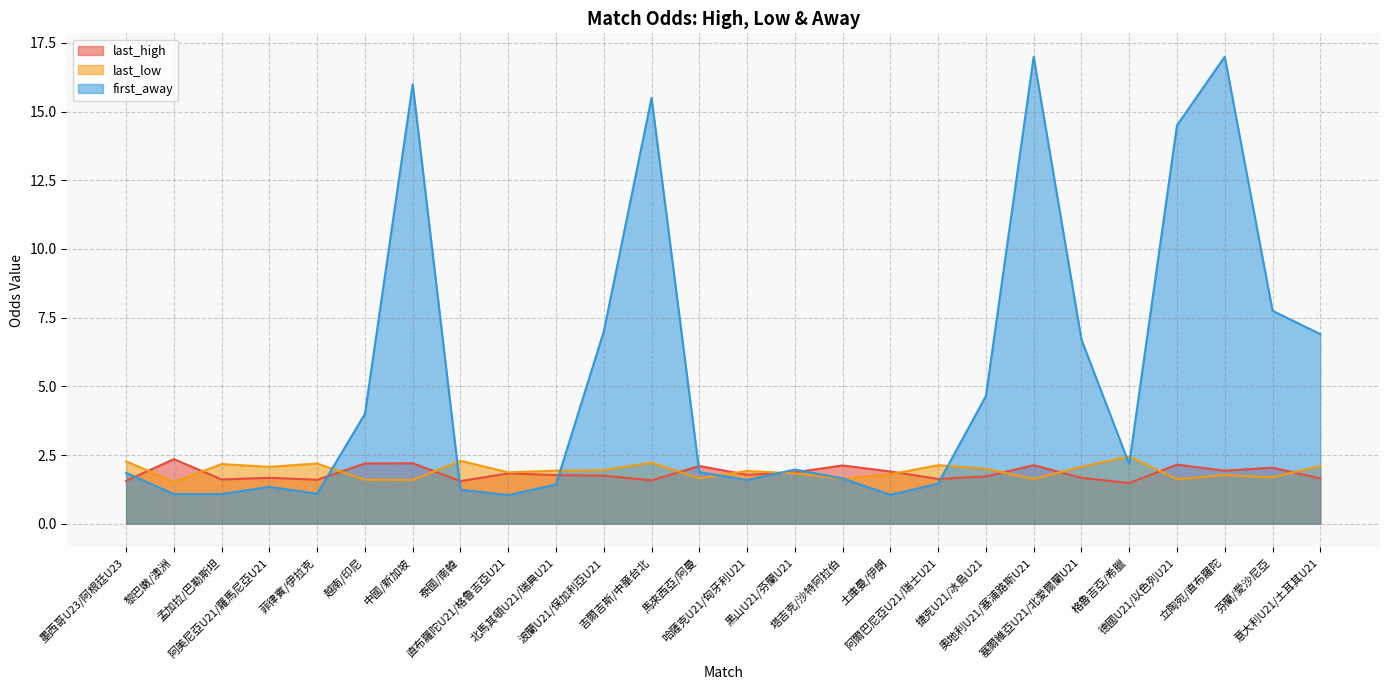

What is the difference between the second highest and second lowest values in the first_away series?

15.9